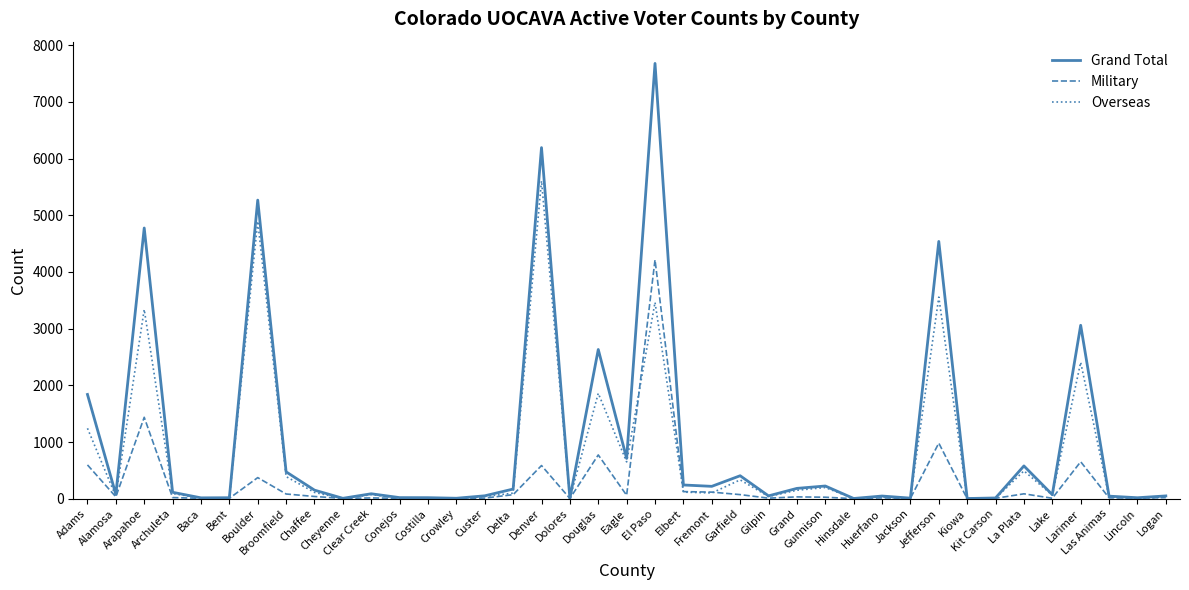

What is the greatest value displayed?

7679